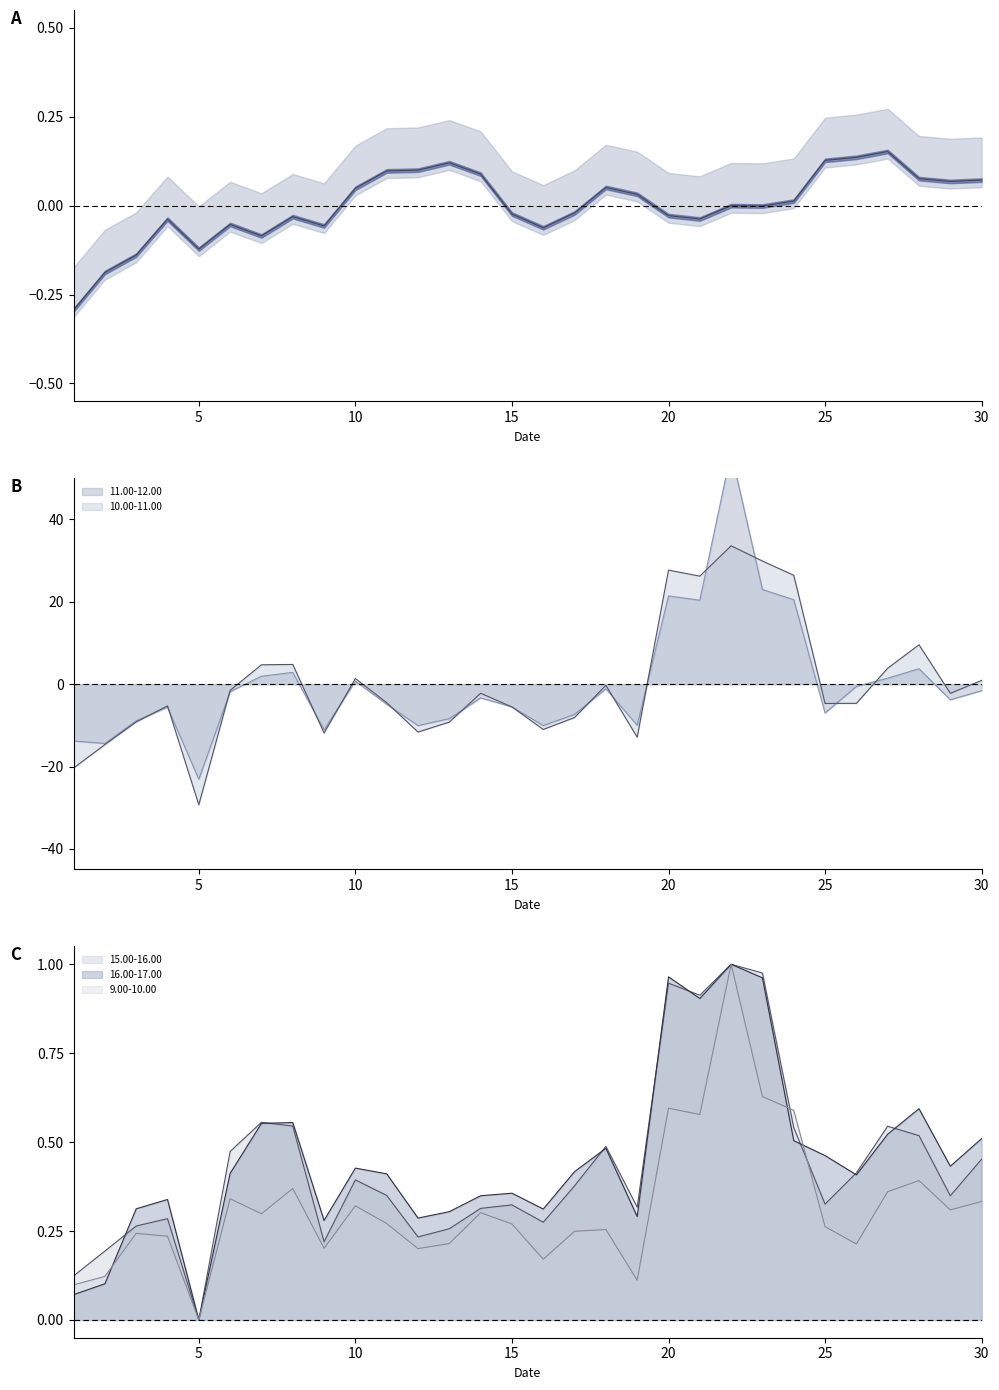

Between 20 and 9, which is larger?

20